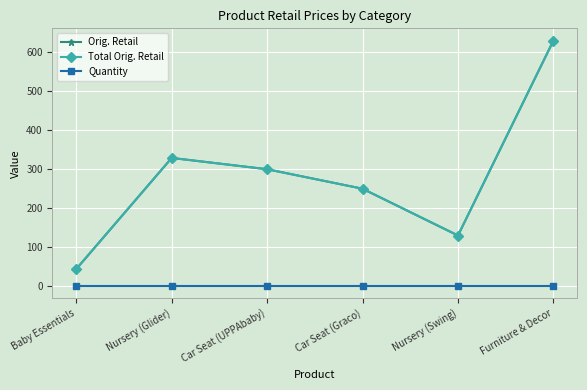

Does the chart have visible grid lines?

Yes